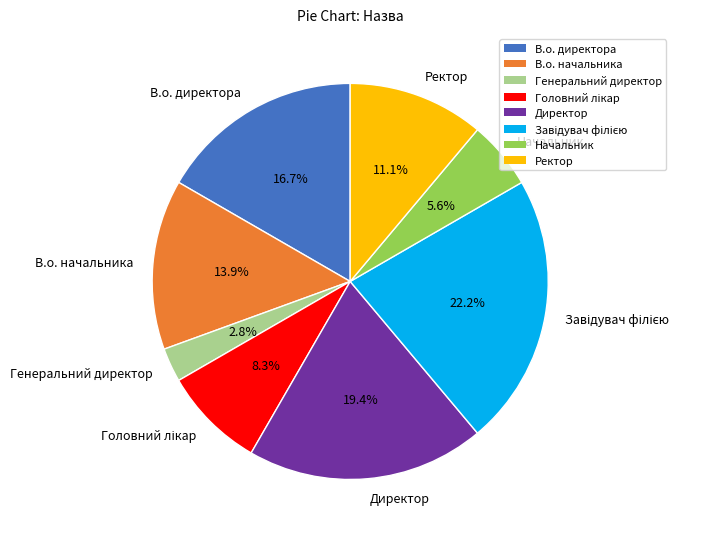

To the nearest percent, what is the difference between the largest and smallest slice percentages?

19%